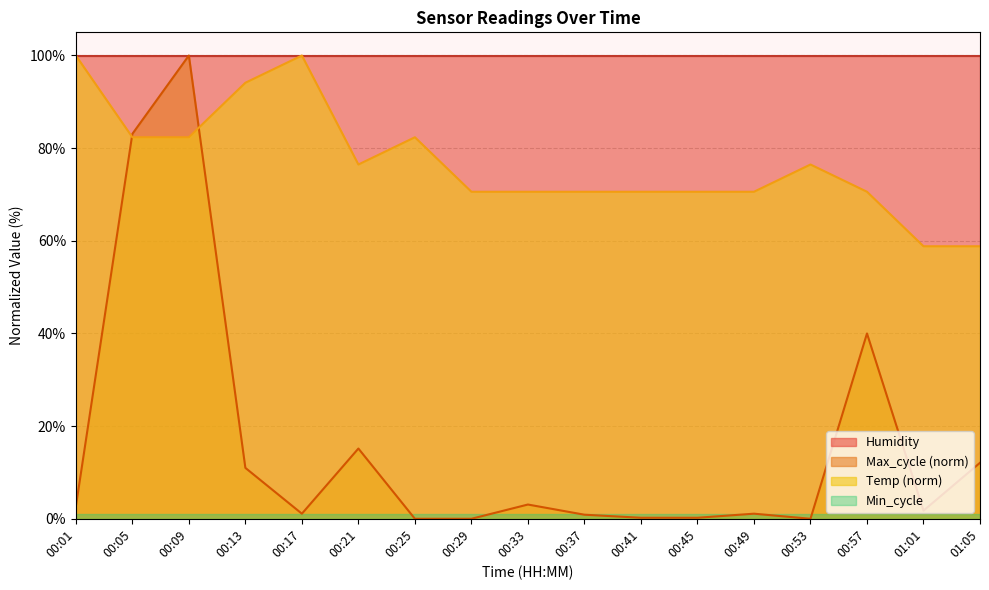

What is the label of the 5th point from the left?

00:17